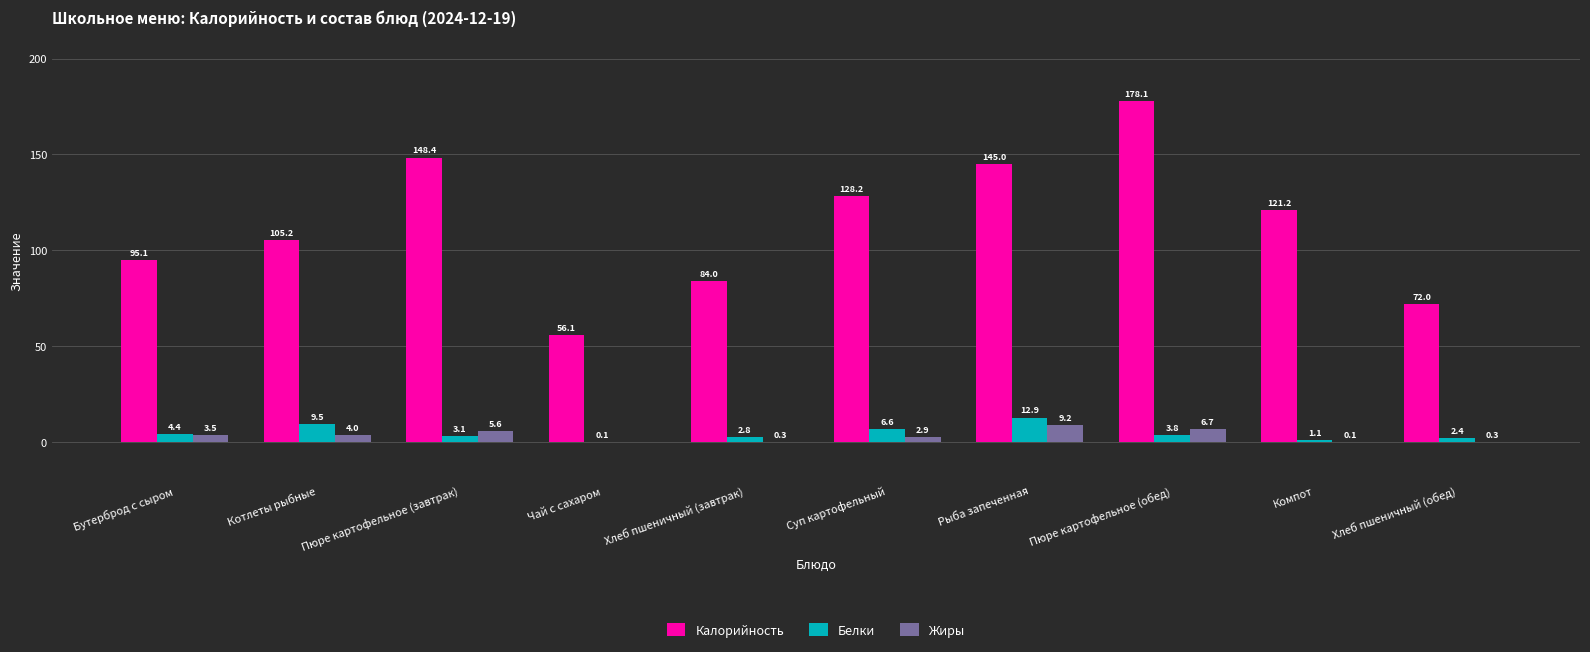

How many data points in Жиры are above 3?

5